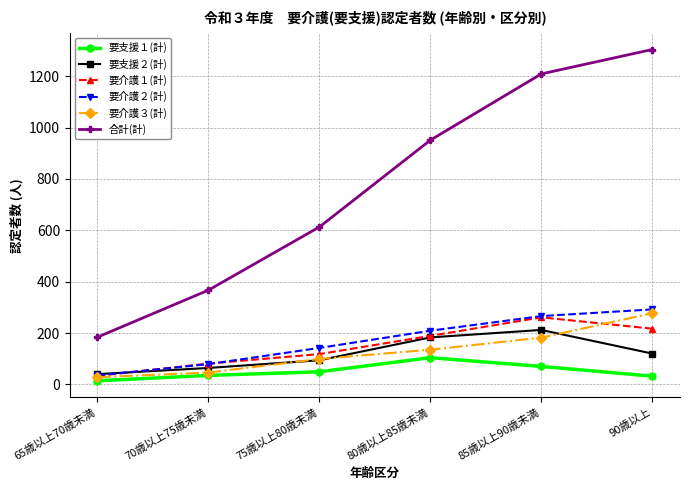

True or false: 合計(計) has more than 2 interior local peaks.

False